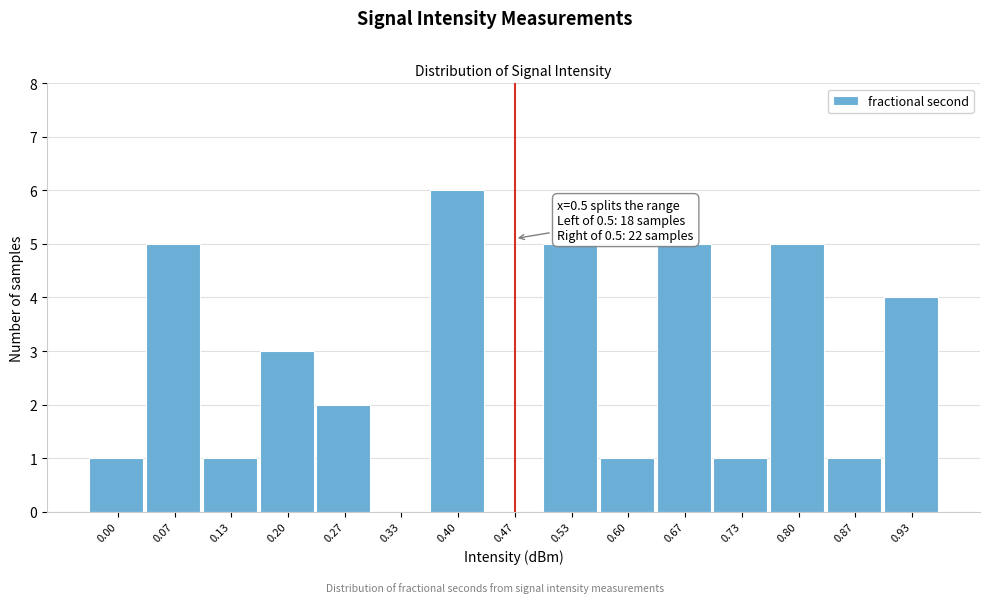

Reading left to right, extract all data points from this chart.

0.00=1	0.07=5	0.13=1	0.20=3	0.27=2	0.33=0	0.40=6	0.47=0	0.53=5	0.60=1	0.67=5	0.73=1	0.80=5	0.87=1	0.93=4